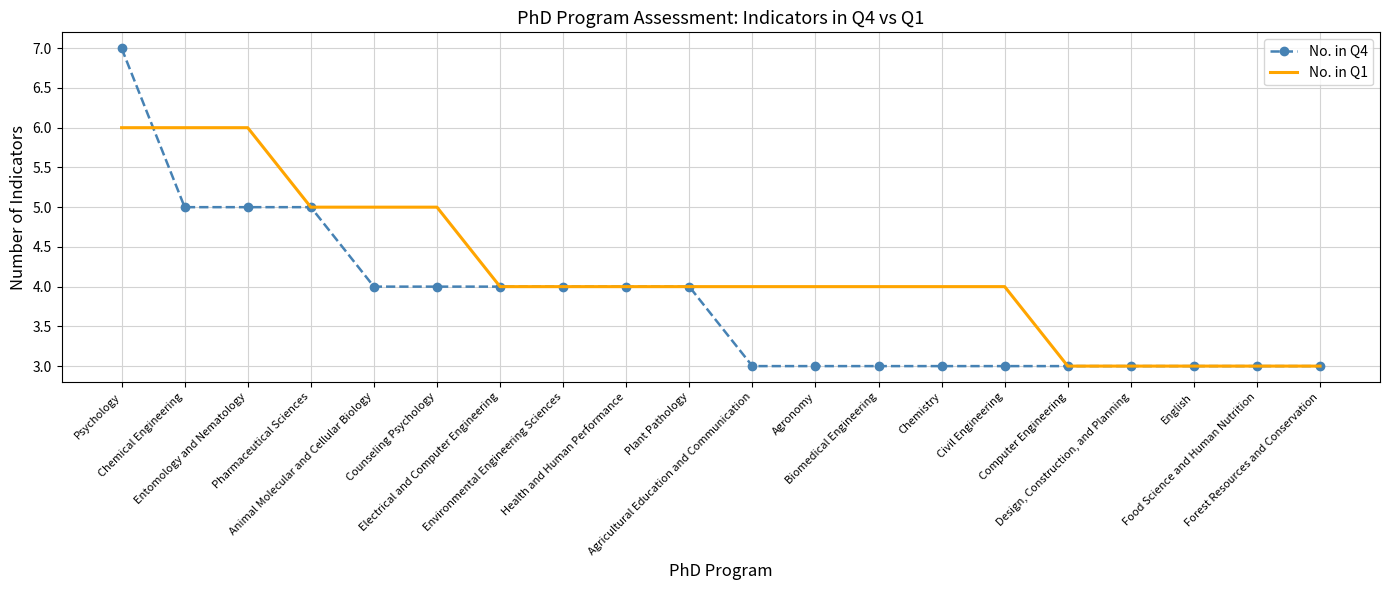

Reading left to right, what are all the values shown in this chart?

No. in Q4: 7	5	5	5	4	4	4	4	4	4	3	3	3	3	3	3	3	3	3	3
No. in Q1: 6	6	6	5	5	5	4	4	4	4	4	4	4	4	4	3	3	3	3	3